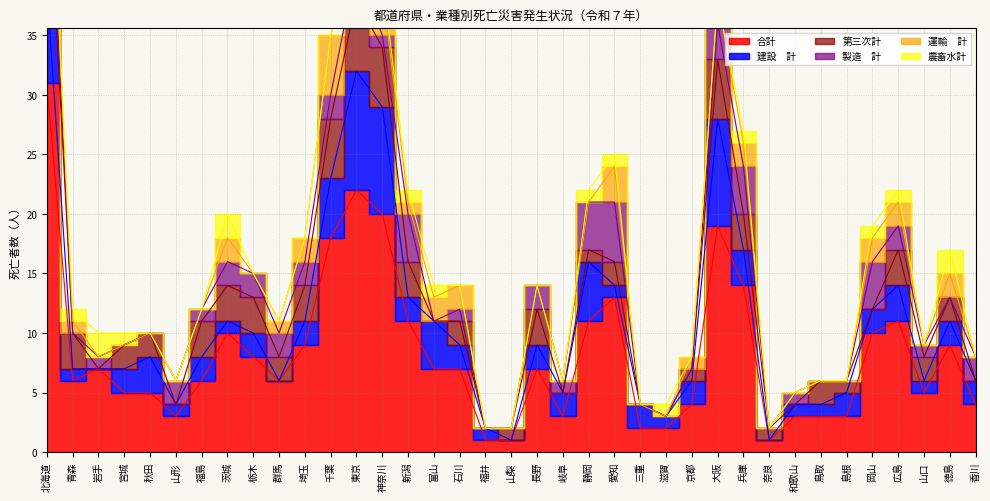

True or false: 農畜水計 and 第三次計 cross at least once.

True